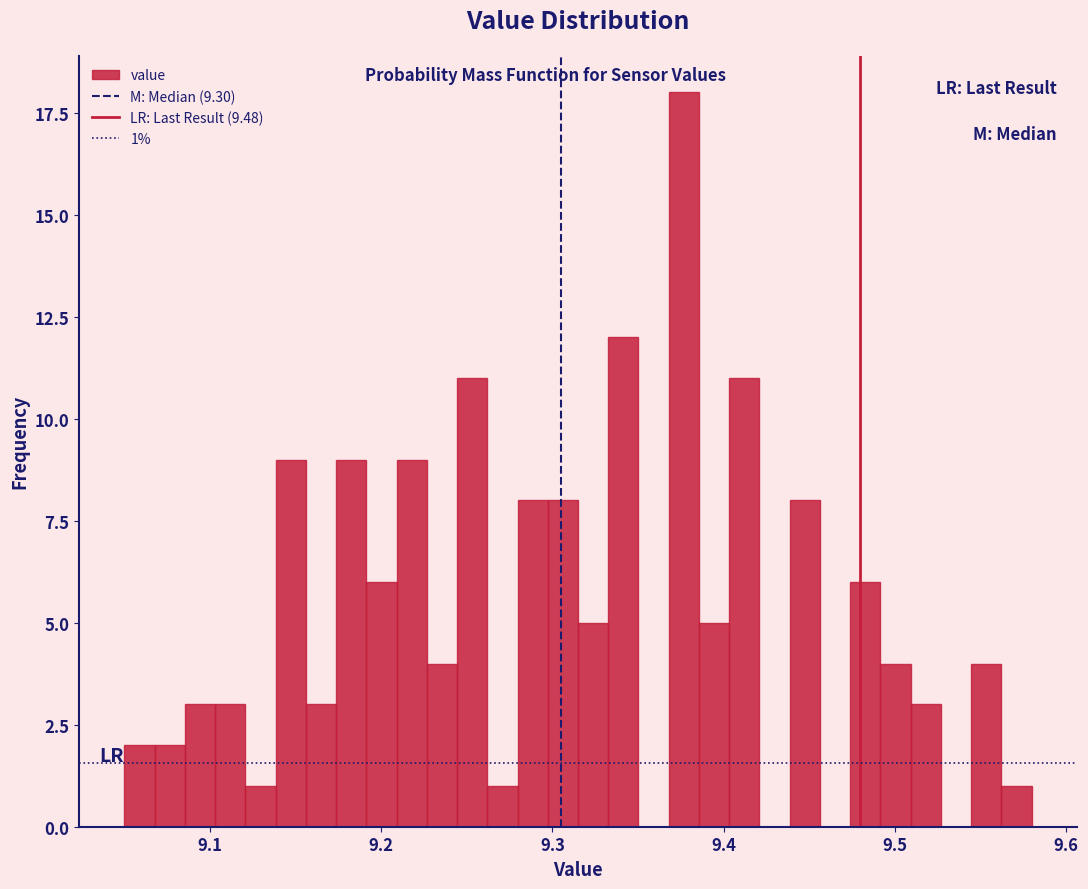

Around what value on the x-axis is the tallest bar? Give the approximate position of its centre, as read against the axis.

9.38